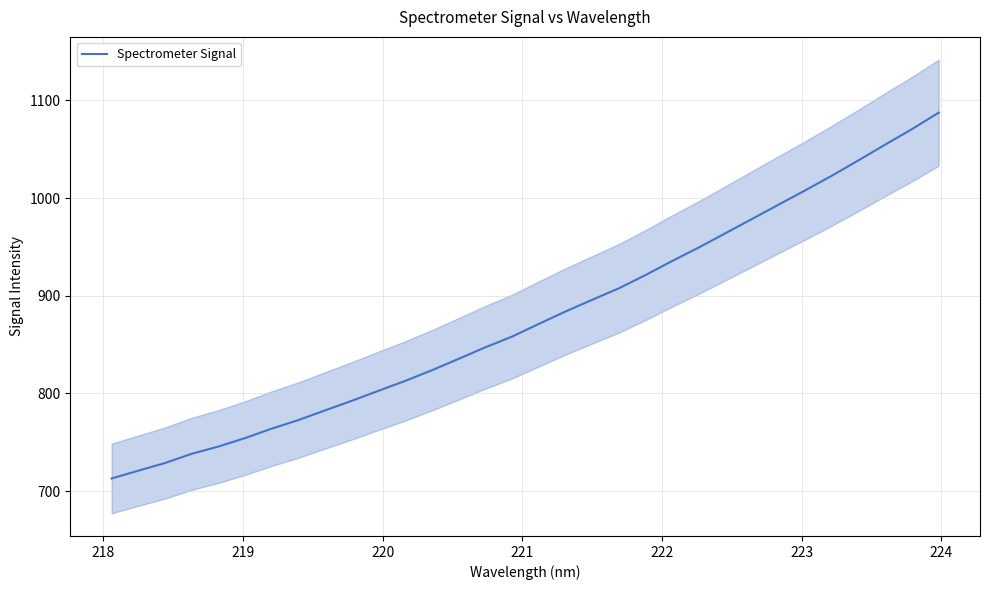

Reading left to right, what are all the values shown in this chart?

712.9	720.9	728.7	738.1	745.6	754.2	764.0	772.7	782.6	792.4	802.7	812.8	823.7	835.4	847.2	858.1	871.1	883.8	895.7	907.5	921.1	935.5	949.3	963.9	978.6	993.3	1007.9	1023.0	1038.7	1054.7	1070.5	1087.3